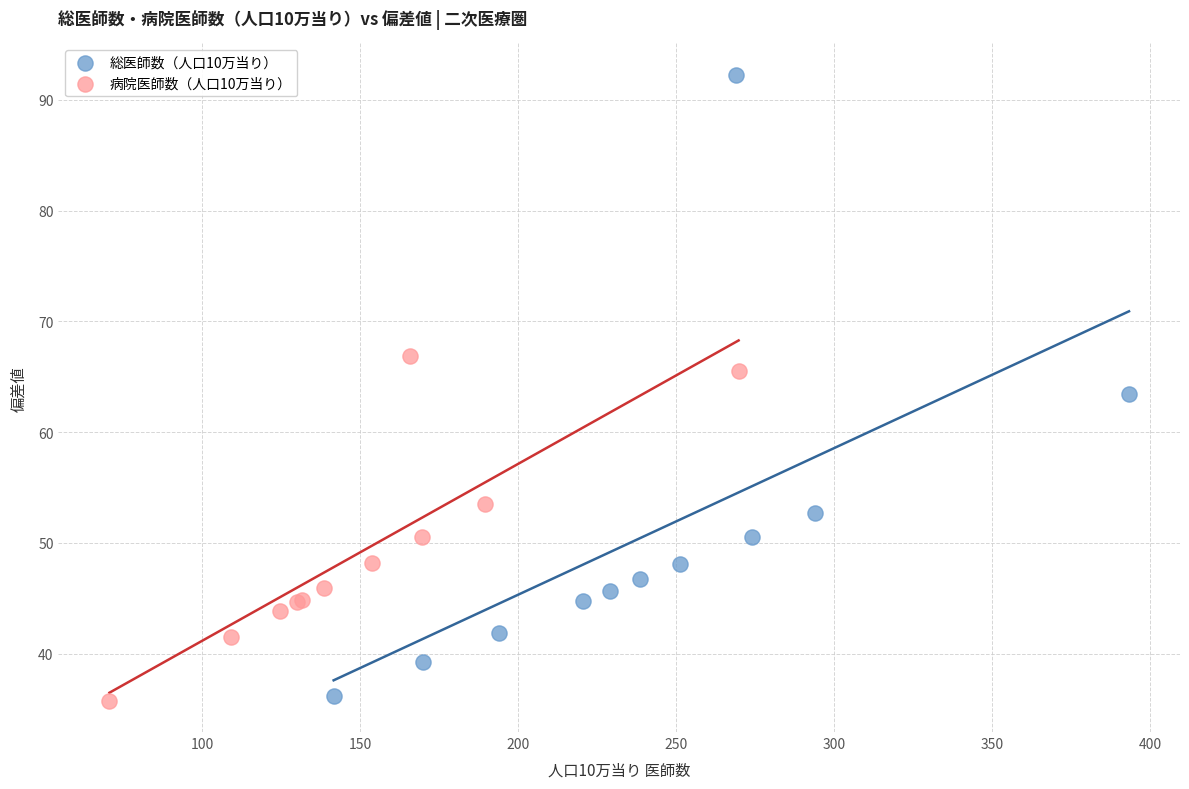

Which series has the largest Y range (max minus min)?

総医師数（人口10万当り）